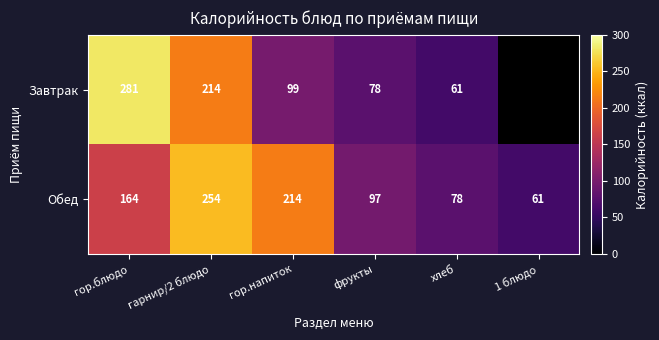

At which category is the sum across all series the highest?

гарнир/2 блюдо